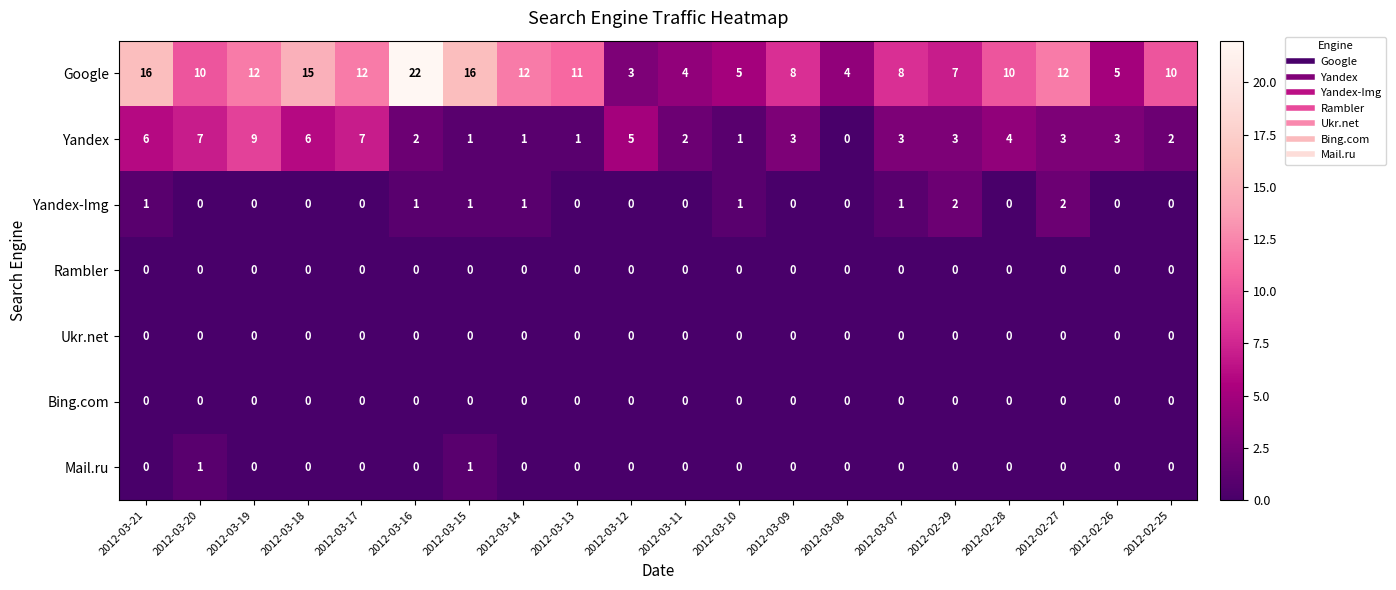

Which series has the widest spread of values?

Google